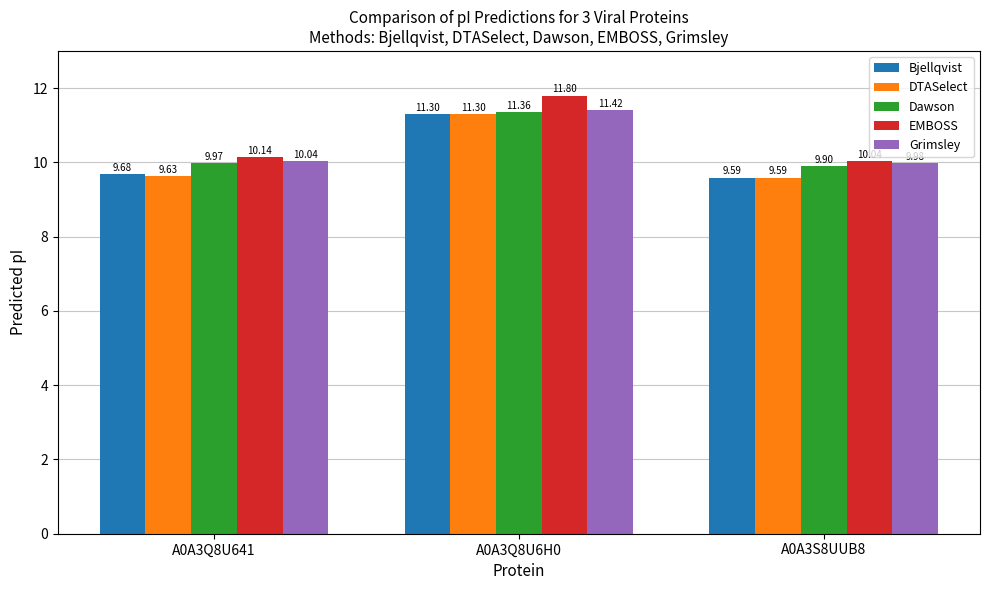

How many bars are there in each group?

5